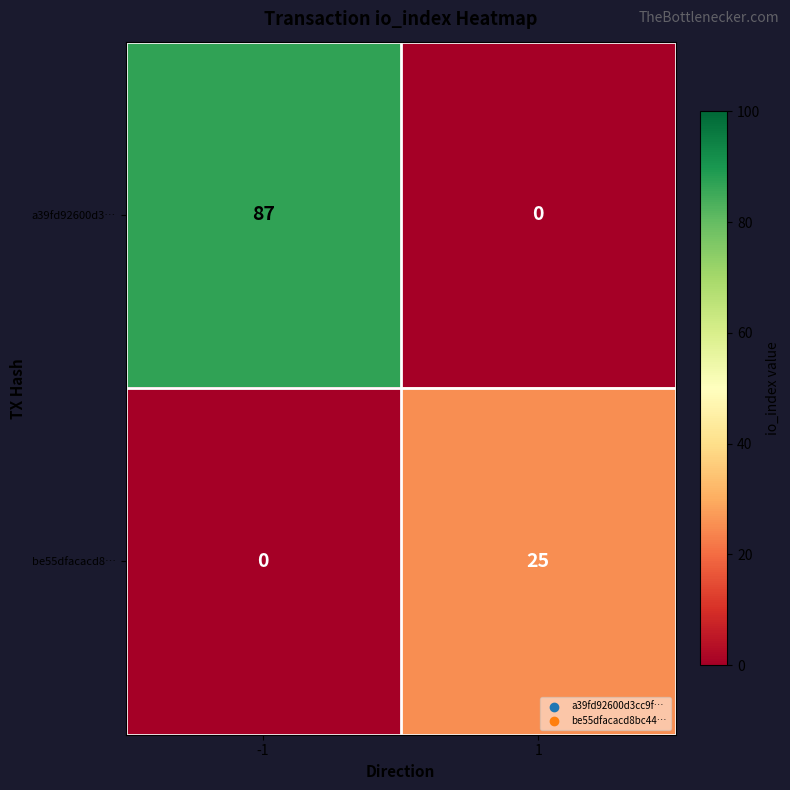

Reading right to left, extract all data points from this chart.

a39fd92600d3…: 1=0	-1=87
be55dfacacd8…: 1=25	-1=0